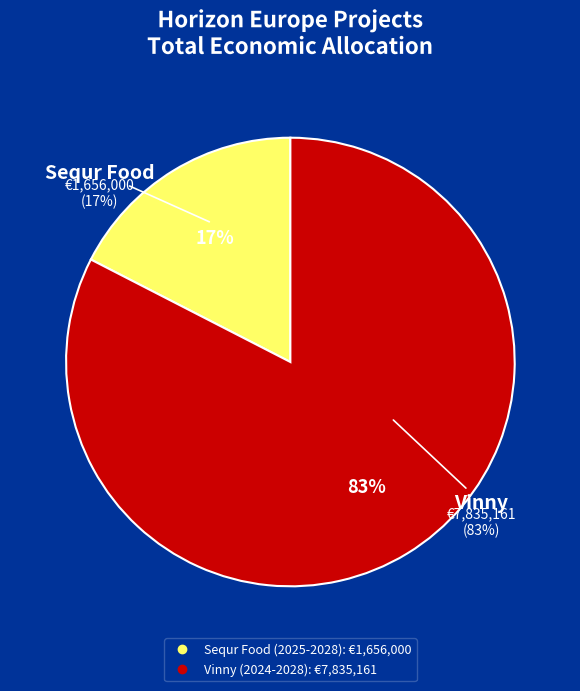

To the nearest percent, what portion does Vinny (2024-2028) represent?

83%